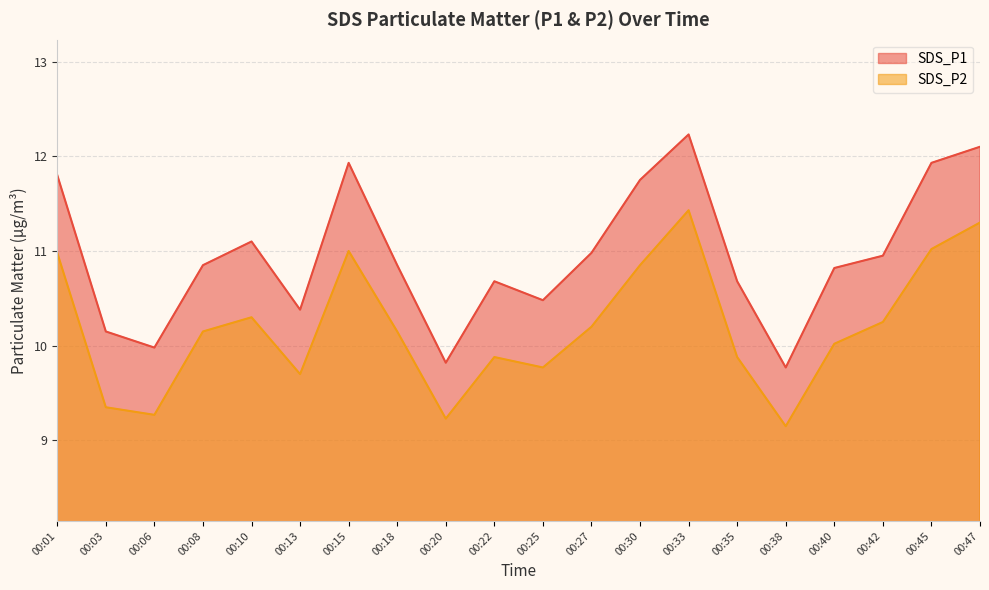

What is the difference between the highest and lowest values at 00:30?

0.9